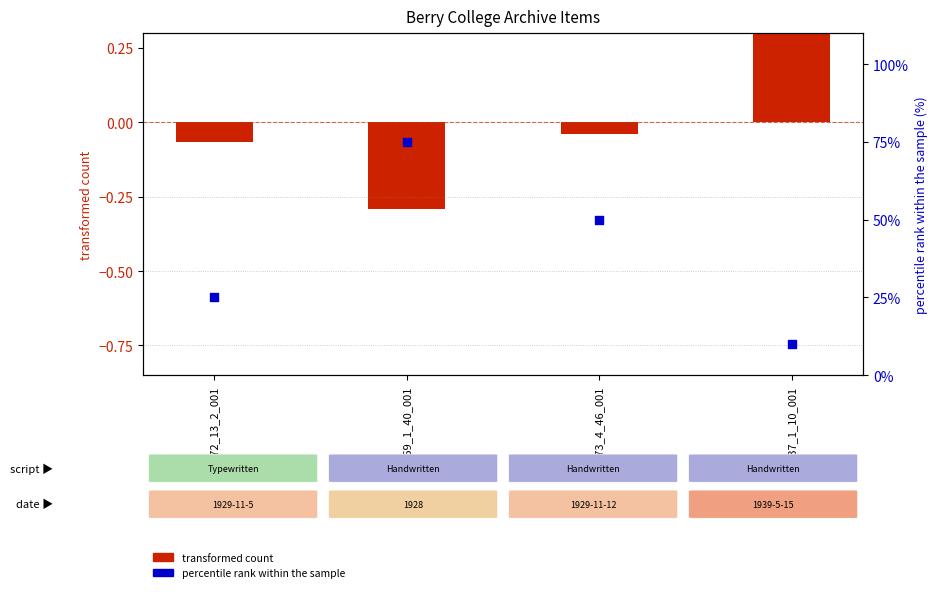

What are all the series names shown in the legend?

transformed count, percentile rank within the sample